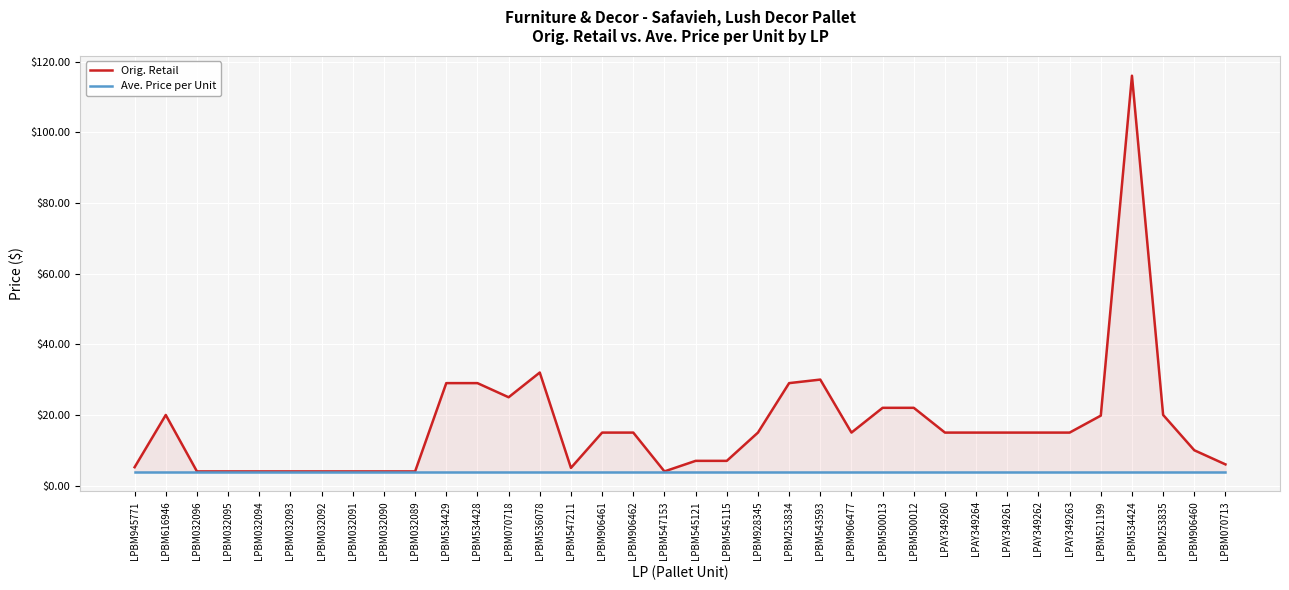

True or false: Orig. Retail and Ave. Price per Unit cross at least once.

False